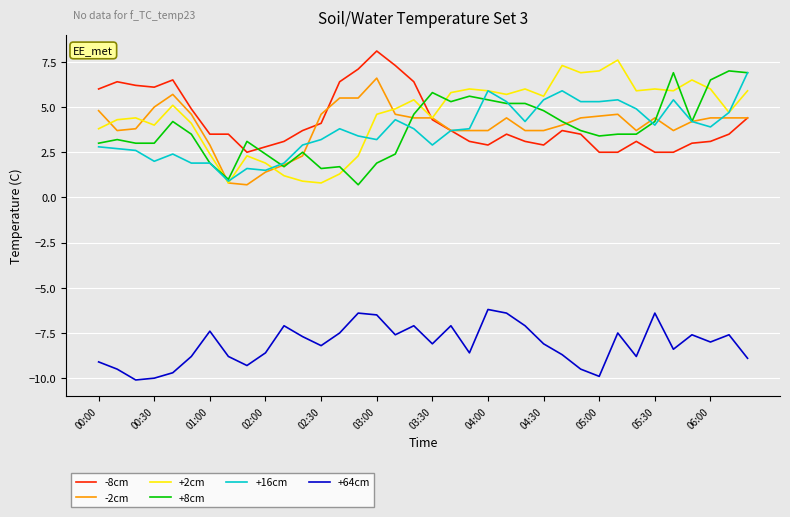

True or false: +64cm and -8cm cross at least once.

False